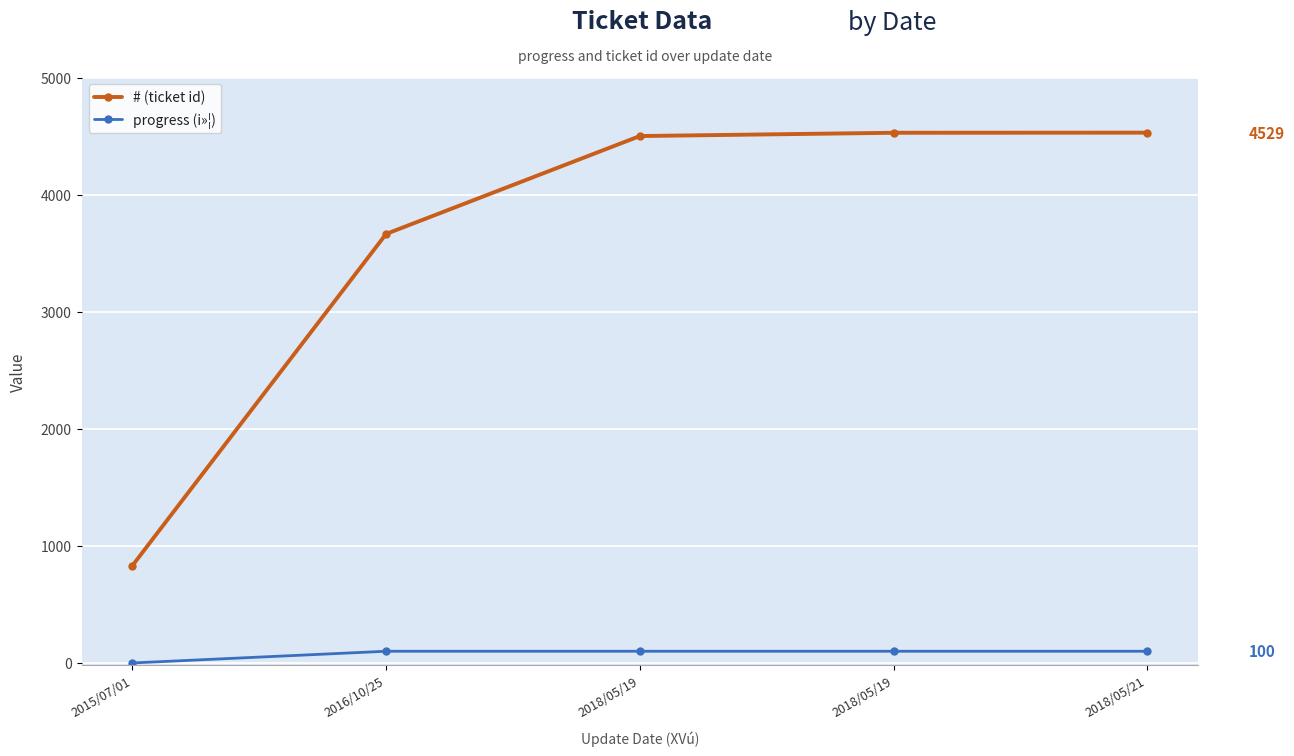

Is the value of progress (i»¦) at 2018/05/19 greater than the value of # (ticket id) at 2018/05/19?

No